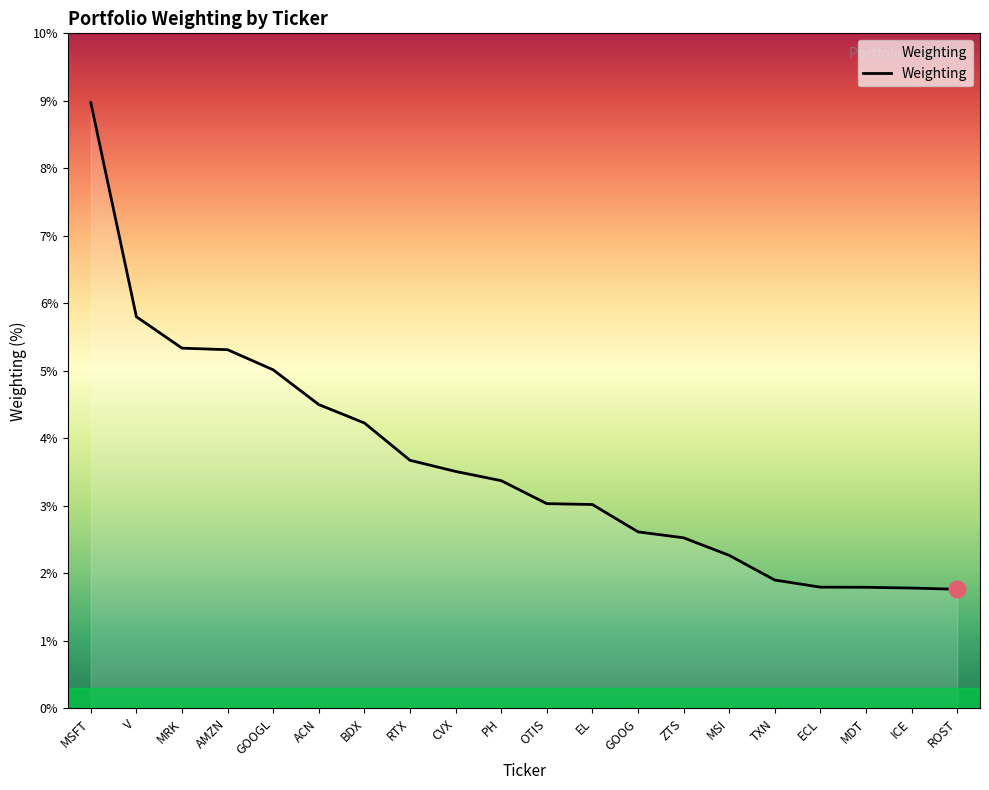

What is the minimum value shown in the chart?

1.8